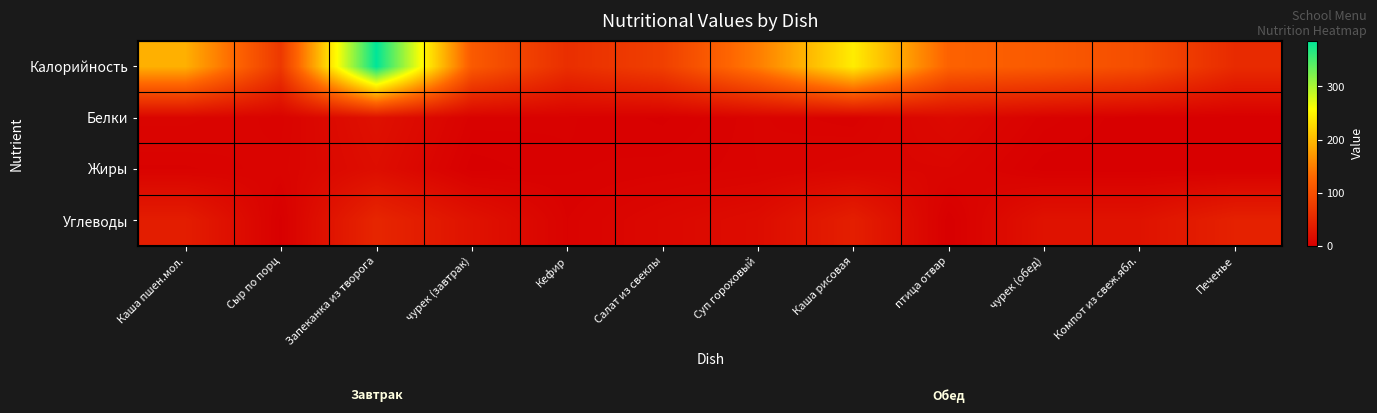

Reading left to right, list all the values displayed in this chart.

Калорийность: Каша пшен.мол.=191.0	Сыр по порц=71.7	Запеканка из творога=386.0	чурек (завтрак)=114.2	Кефир=59.4	Салат из свеклы=80.4	Суп гороховый=148.2	Каша рисовая=242.0	птица отвар=123.8	чурек (обед)=114.2	Компот из свеж.ябл.=97.6	Печенье=54.0
Белки: Каша пшен.мол.=7.3	Сыр по порц=4.6	Запеканка из творога=21.7	чурек (завтрак)=3.8	Кефир=3.2	Салат из свеклы=1.1	Суп гороховый=5.5	Каша рисовая=3.8	птица отвар=12.7	чурек (обед)=3.8	Компот из свеж.ябл.=0.2	Печенье=0.1
Жиры: Каша пшен.мол.=4.3	Сыр по порц=5.9	Запеканка из творога=17.9	чурек (завтрак)=0.5	Кефир=2.8	Салат из свеклы=3.6	Суп гороховый=5.3	Каша рисовая=7.8	птица отвар=8.2	чурек (обед)=0.5	Компот из свеж.ябл.=0.2	Печенье=0.4
Углеводы: Каша пшен.мол.=37.0	Сыр по порц=0.9	Запеканка из творога=48.3	чурек (завтрак)=23.6	Кефир=4.5	Салат из свеклы=10.8	Суп гороховый=16.5	Каша рисовая=39.3	птица отвар=0.0	чурек (обед)=23.6	Компот из свеж.ябл.=23.9	Печенье=42.3